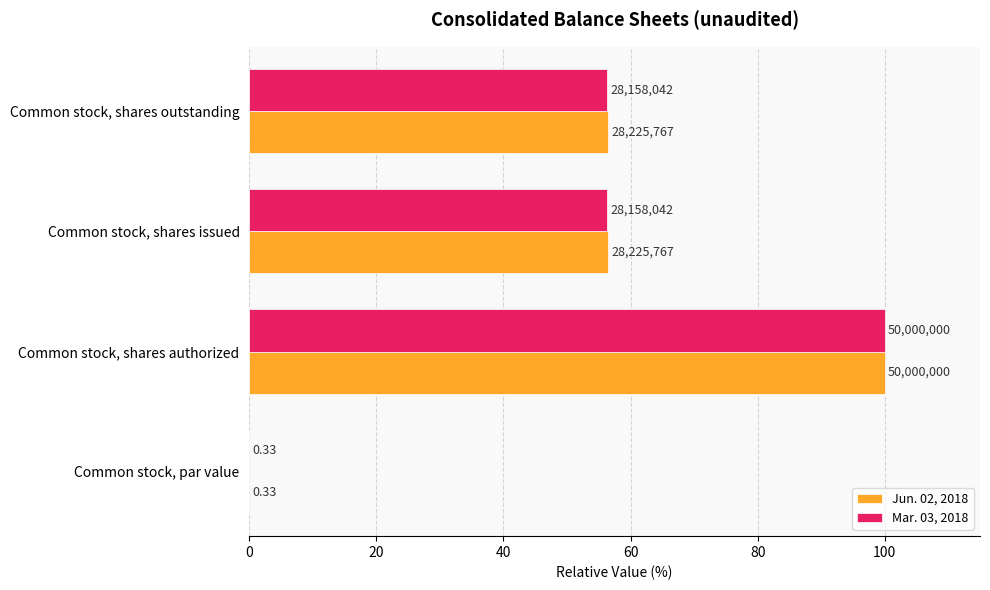

What are all the series names shown in the legend?

Jun. 02, 2018, Mar. 03, 2018